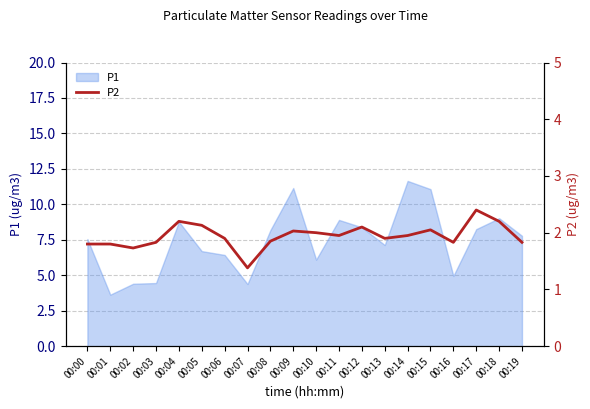

What is the smallest value displayed?

1.4